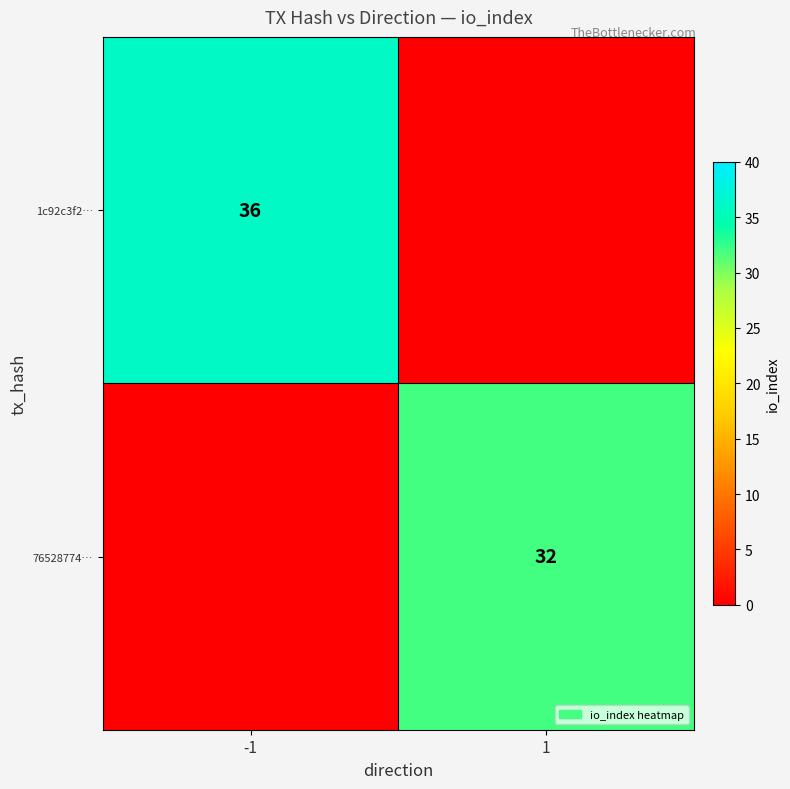

The 1c92c3f2… series shows 36 at -1. True or false?

True